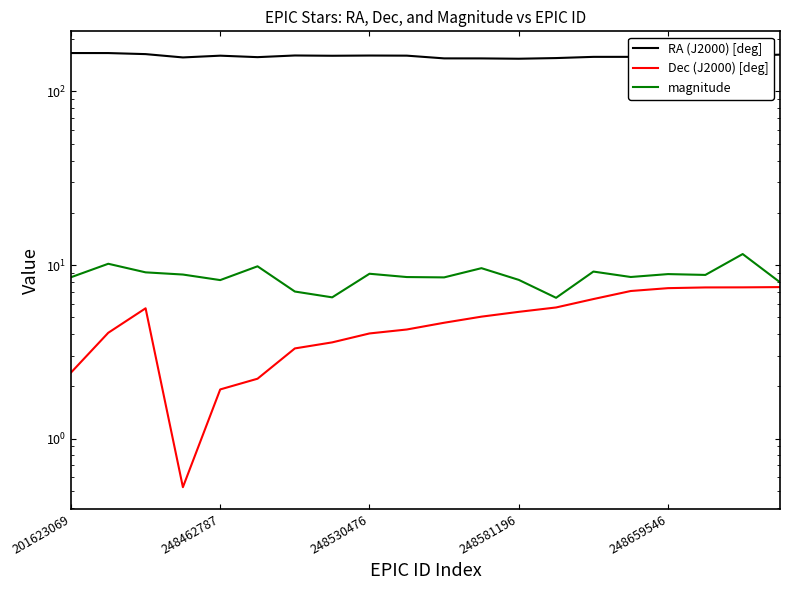

What is the maximum value shown in the chart?

166.6